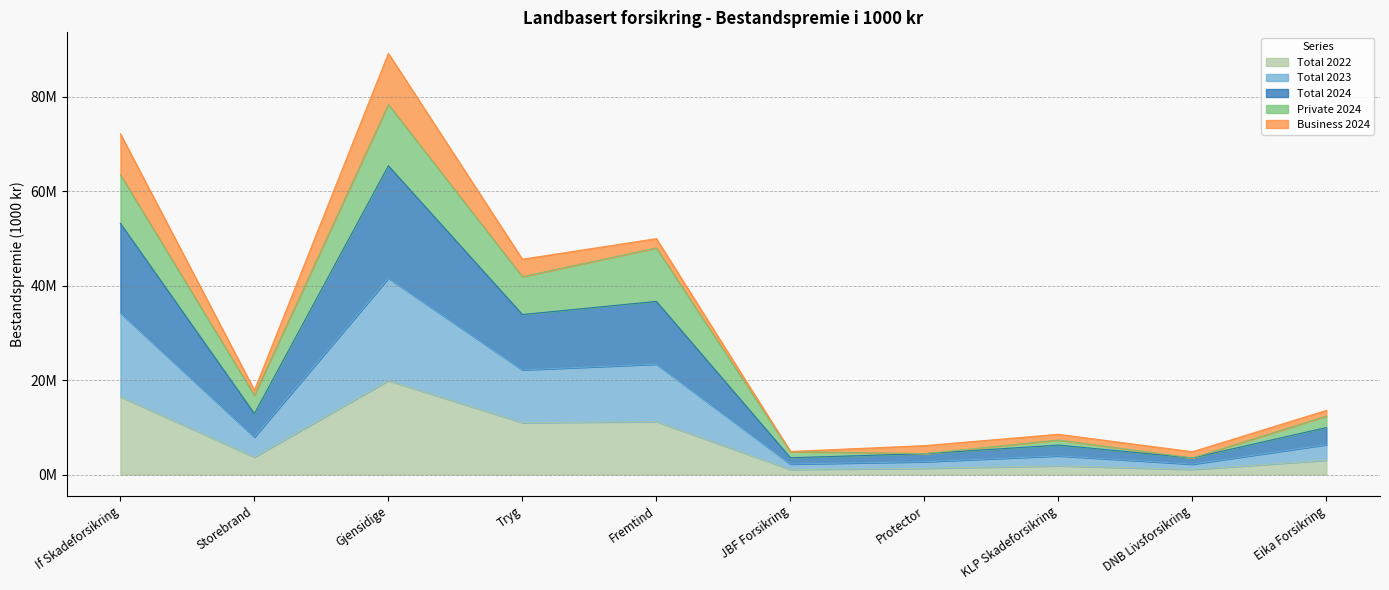

What are all the series names shown in the legend?

Total 2022, Total 2023, Total 2024, Private 2024, Business 2024